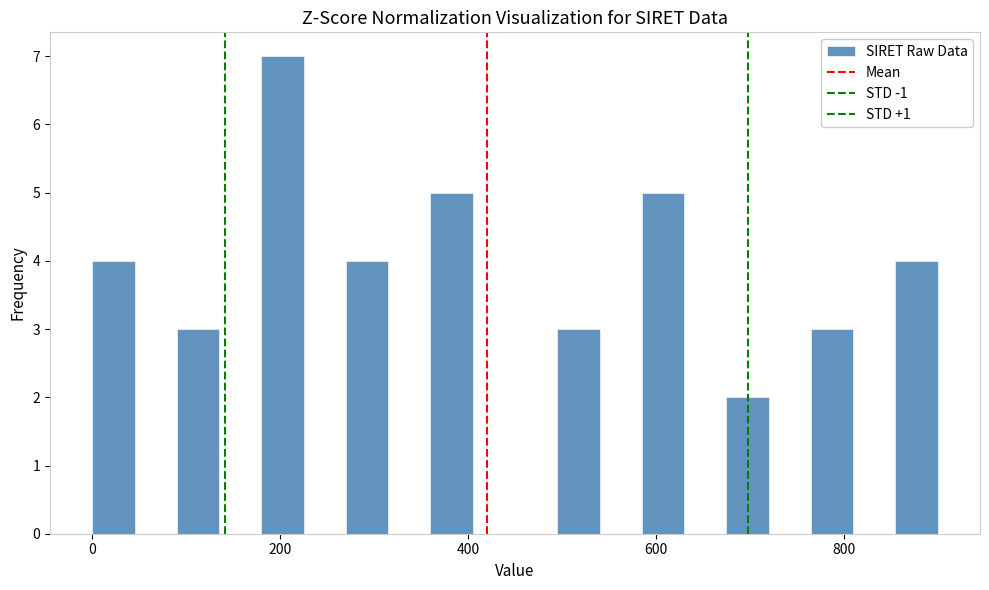

Around what value on the x-axis is the tallest bar? Give the approximate position of its centre, as read against the axis.

200